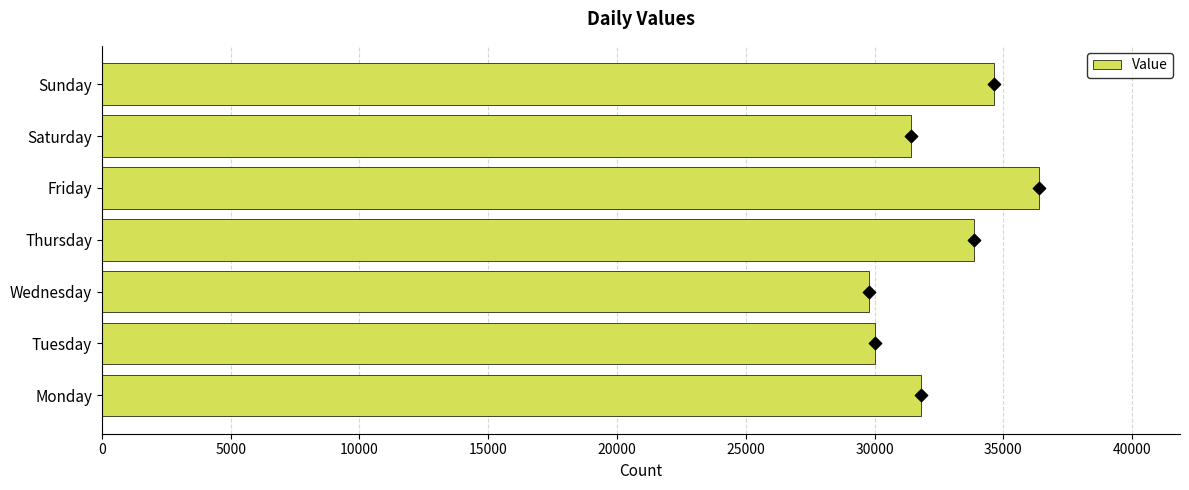

The value of Value at Saturday is 54584. True or false?

False